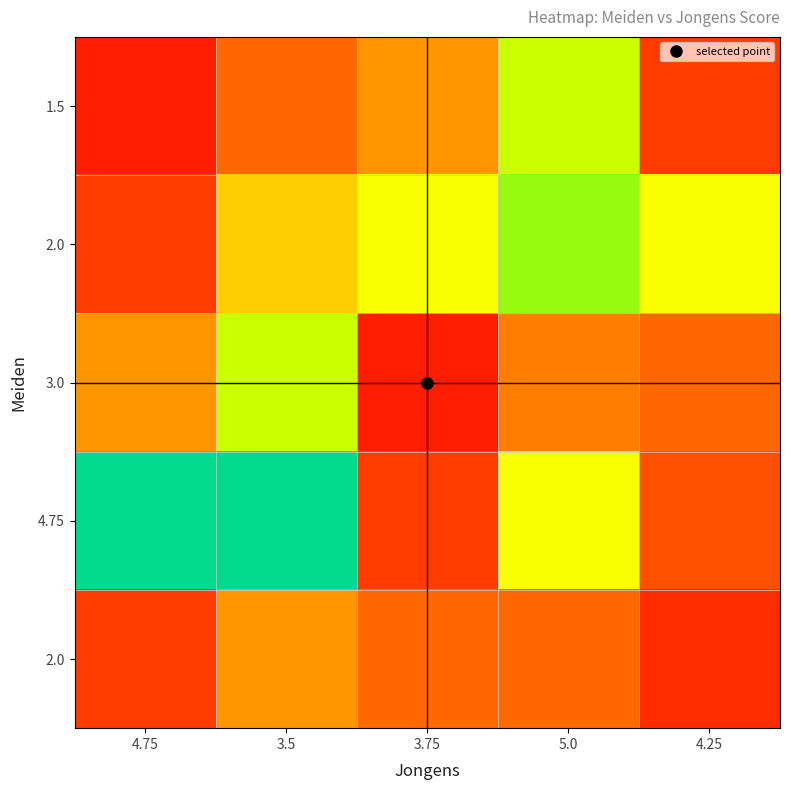

At which category is the sum across all series the highest?

3.5